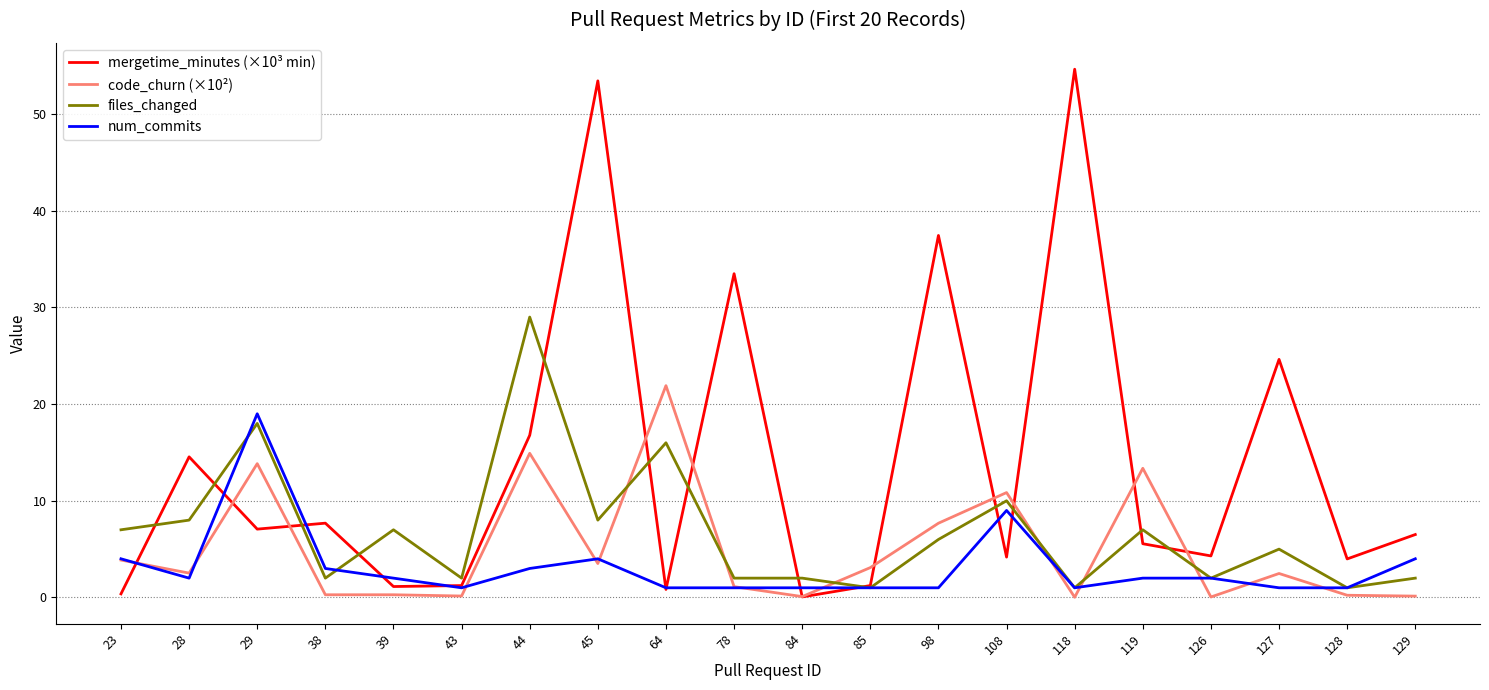

What is the maximum value shown in the chart?

54.6